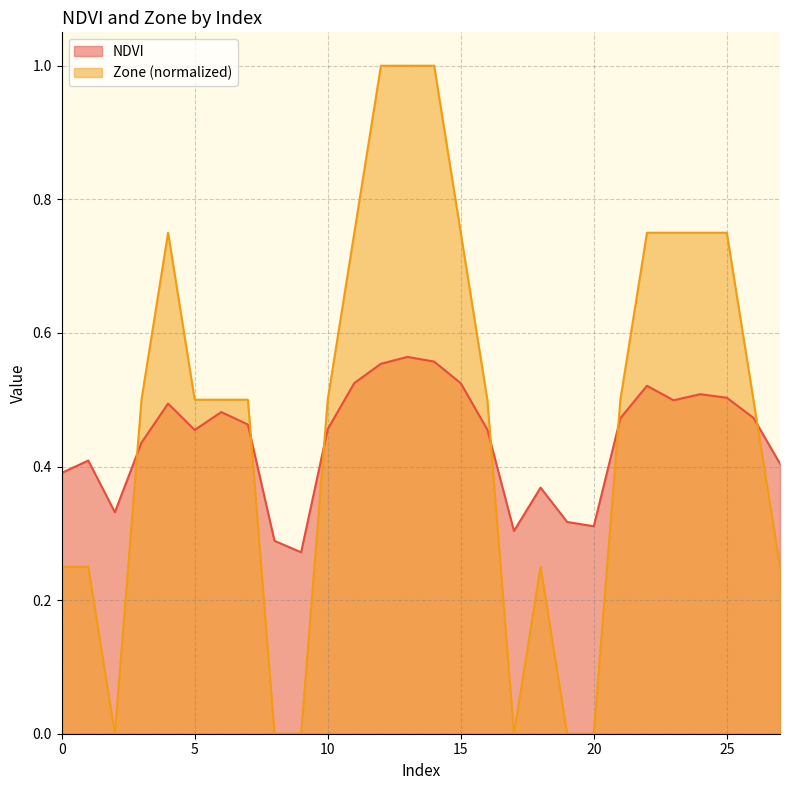

True or false: NDVI has a value of 0.2 at 7.

False